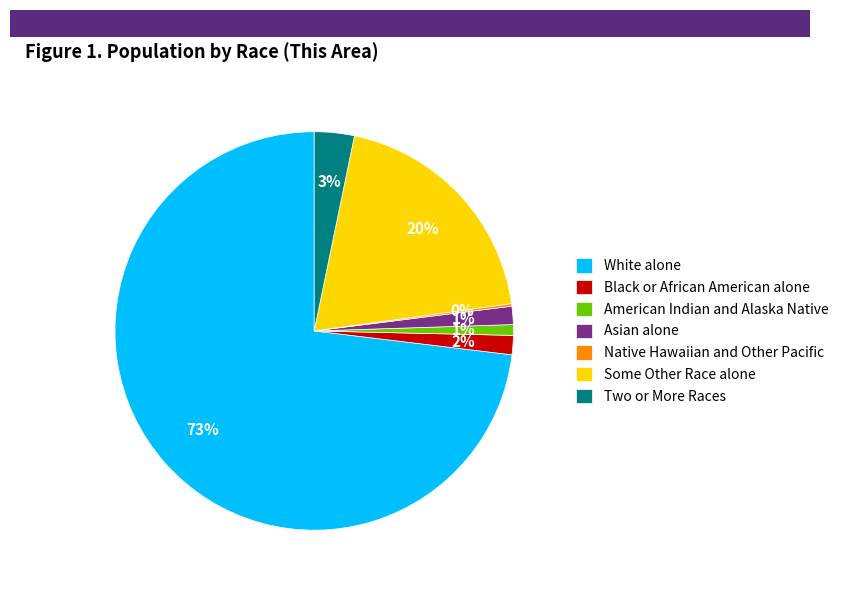

Which category has the biggest portion of the pie?

White alone